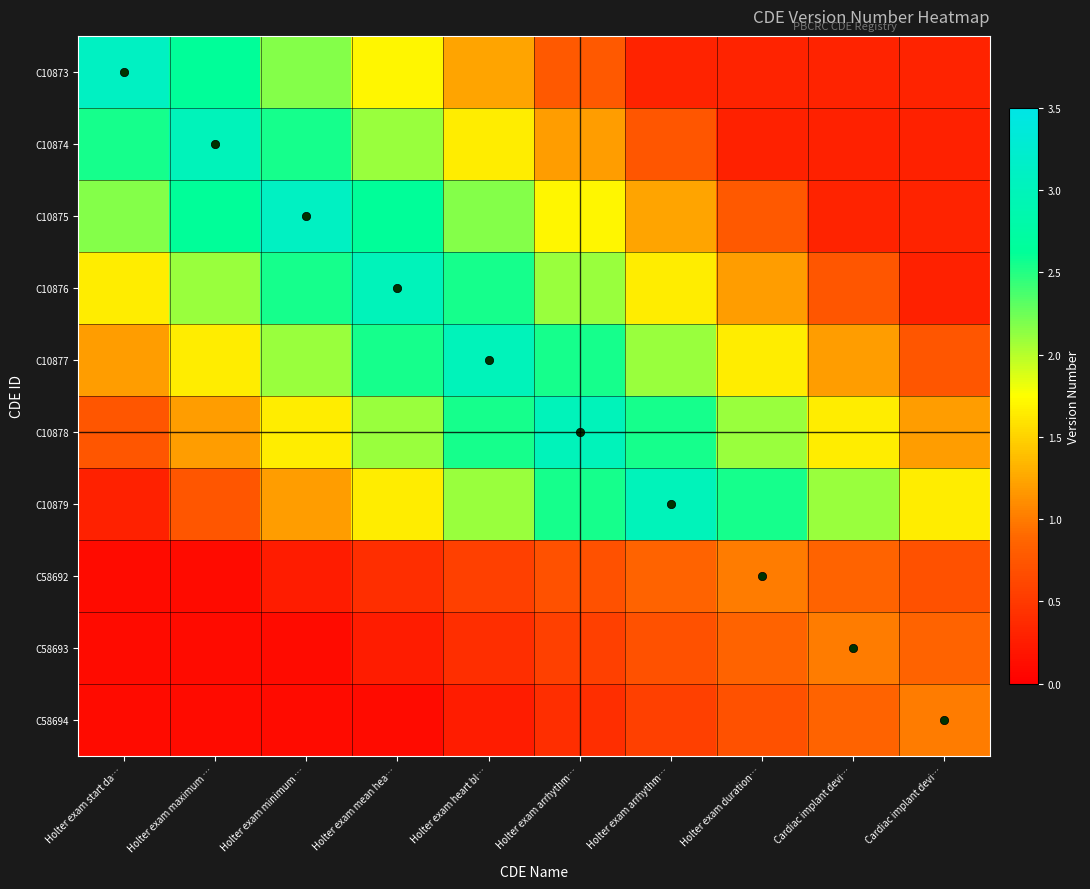

Read the C10876 value at Holter exam start da….

1.7